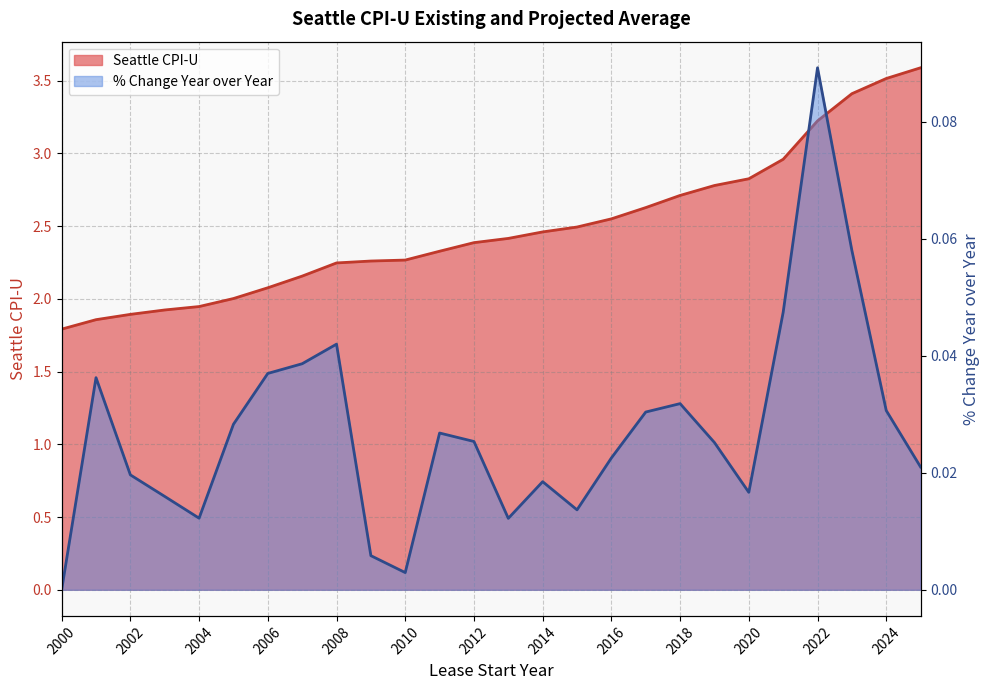

Between 2005 and 2010, which is larger?

2010